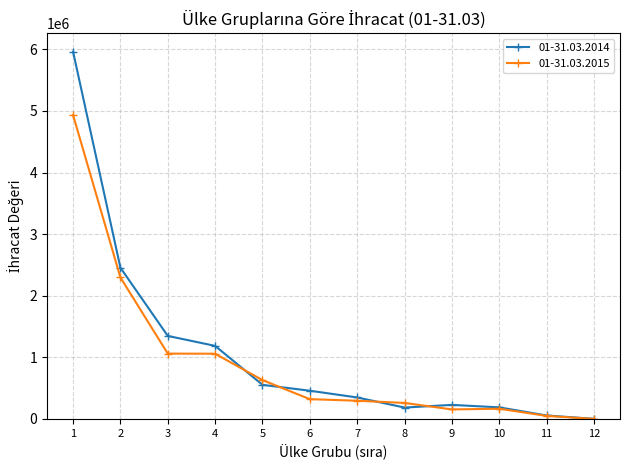

Rank the series by their maximum value, from lowest to highest.

01-31.03.2015, 01-31.03.2014